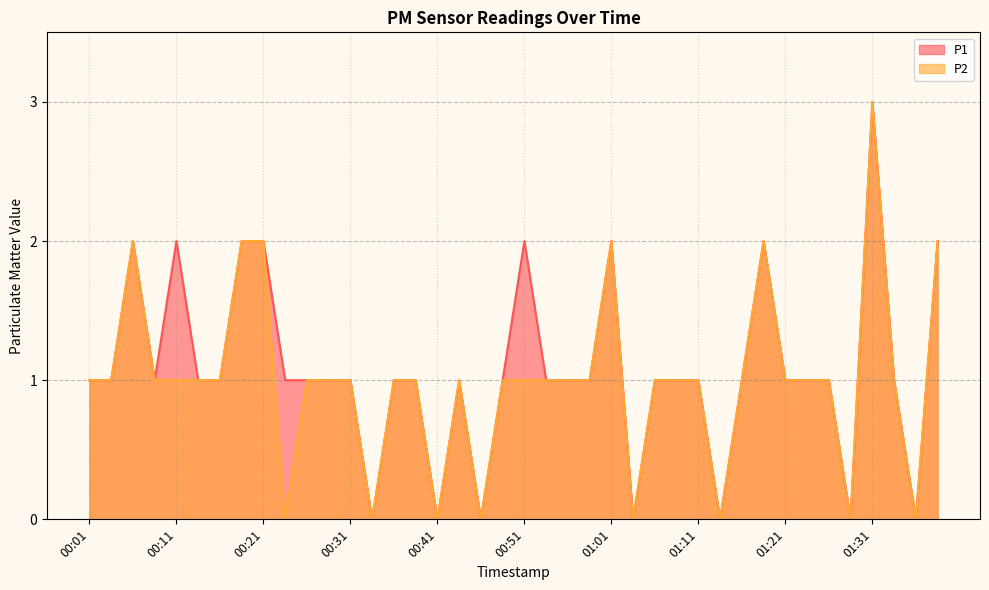

True or false: P2 has a value of 0 at 01:13.

True